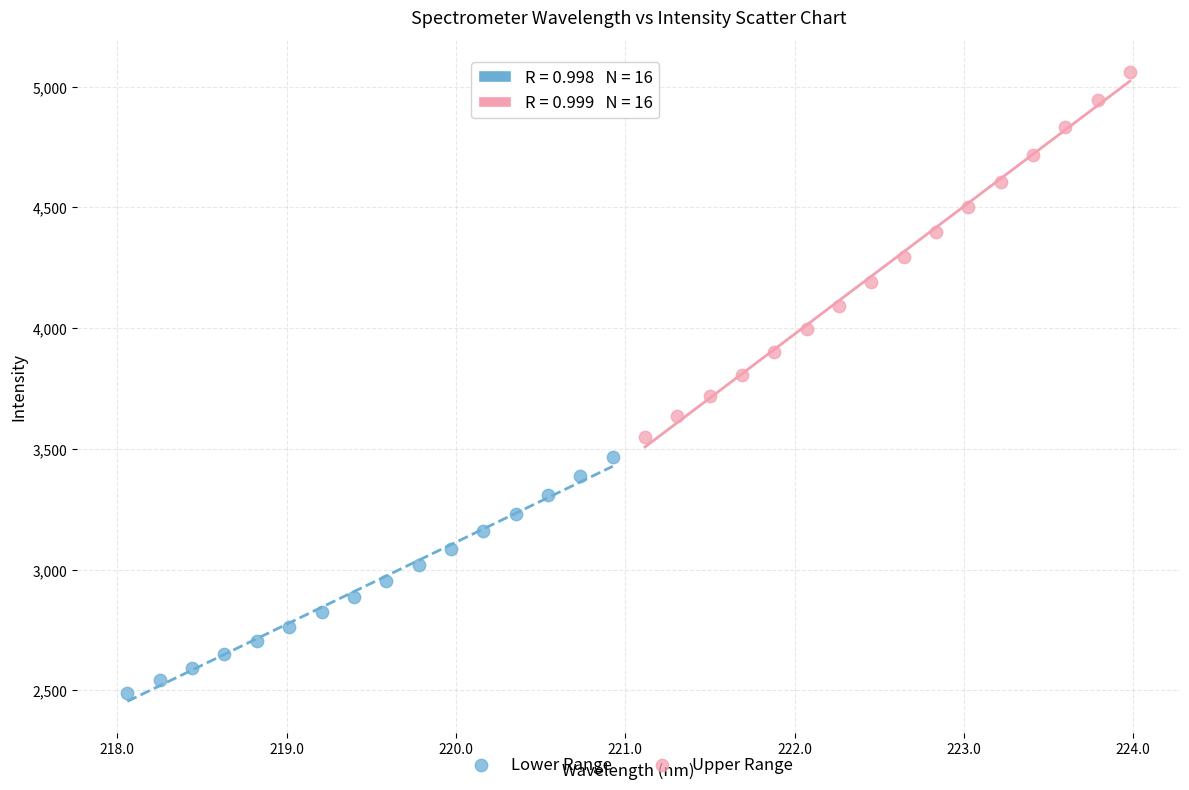

What are all the series names shown in the legend?

Lower Range, Upper Range